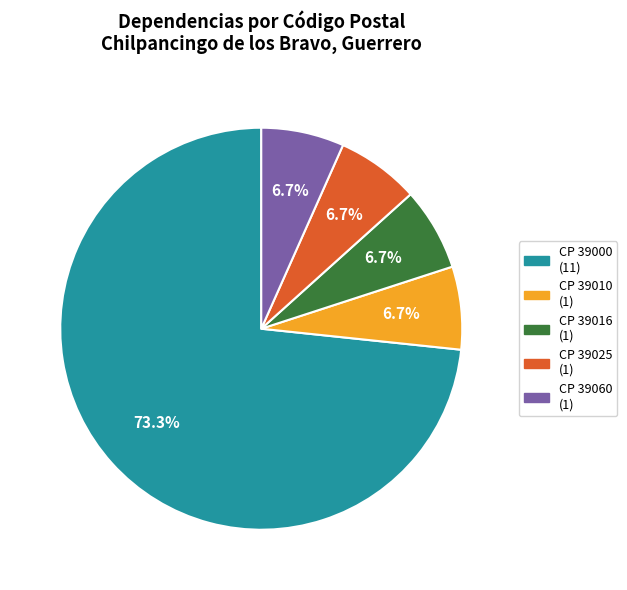

Is there any slice that represents more than half of the pie?

Yes